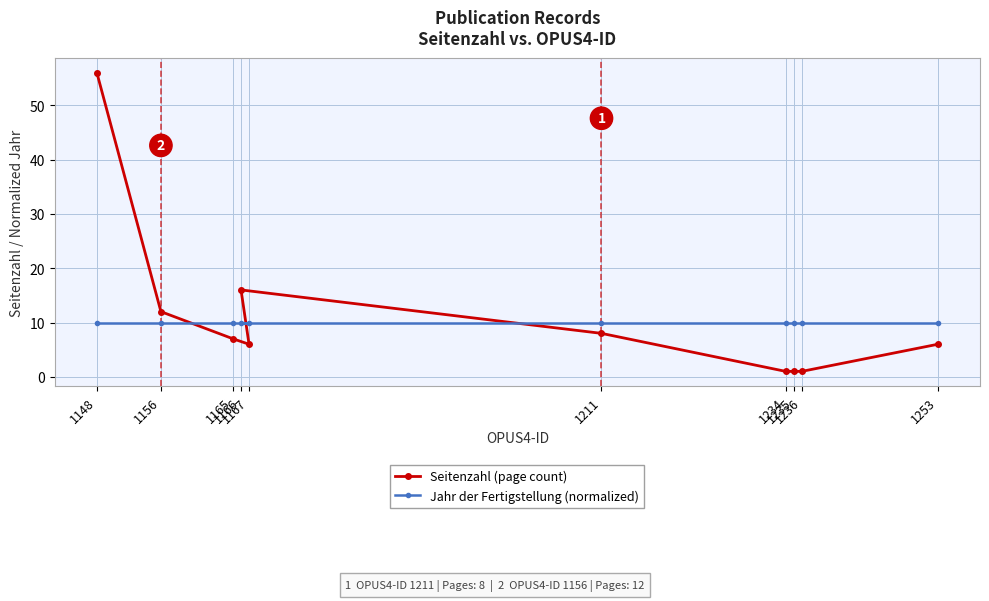

What are all the series names shown in the legend?

Seitenzahl (page count), Jahr der Fertigstellung (normalized)